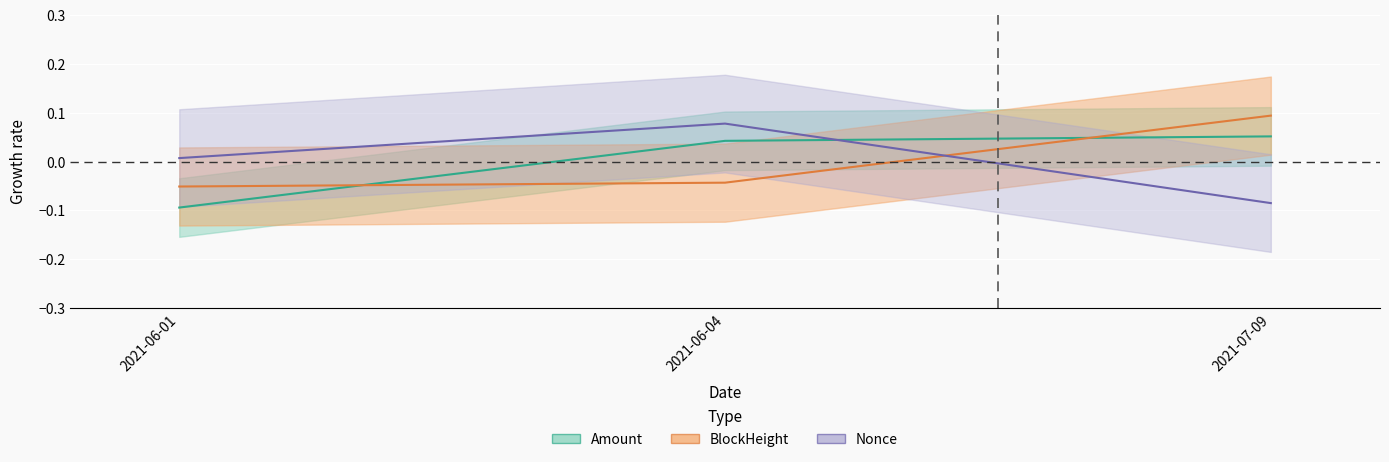

How many positive values does the BlockHeight series have?

1